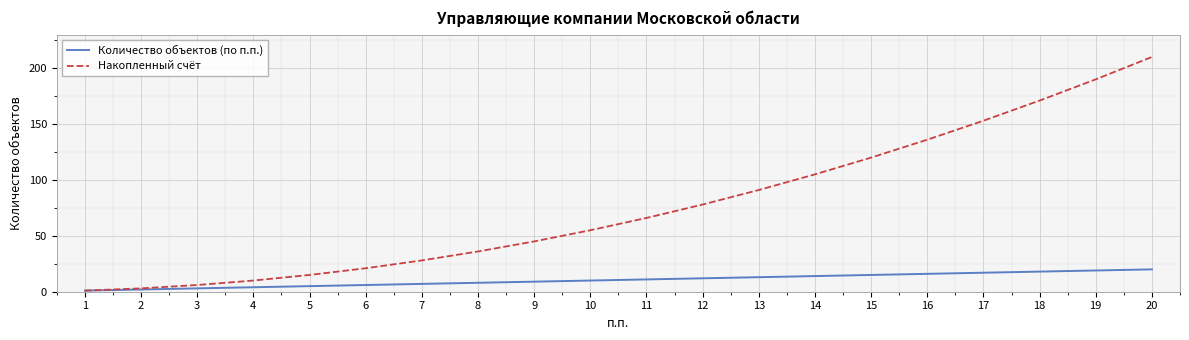

True or false: Накопленный счёт has a value of 153 at 17.

True